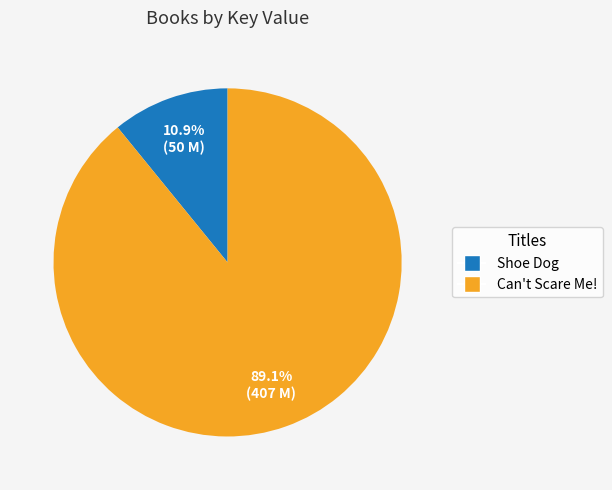

Is it true that Shoe Dog is 11% of the pie?

True